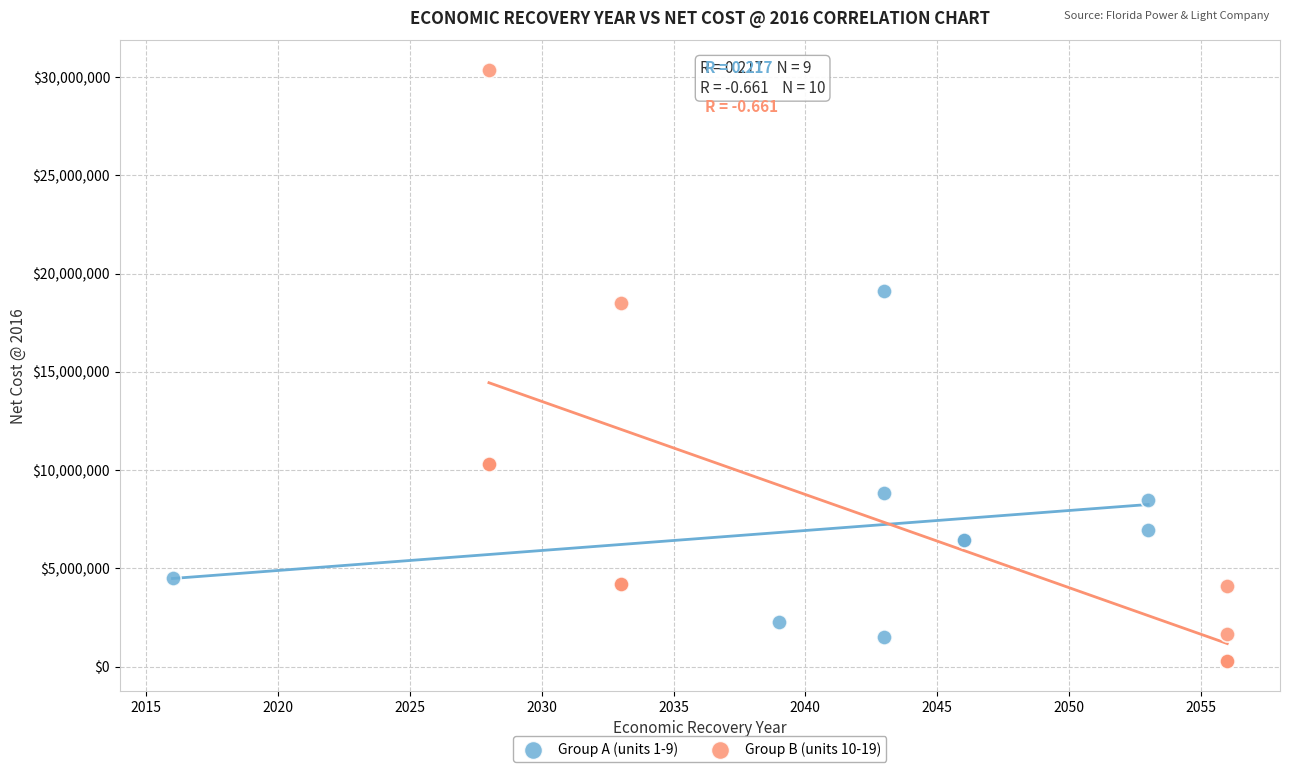

Which series contains the highest Y value?

Group B (units 10-19)